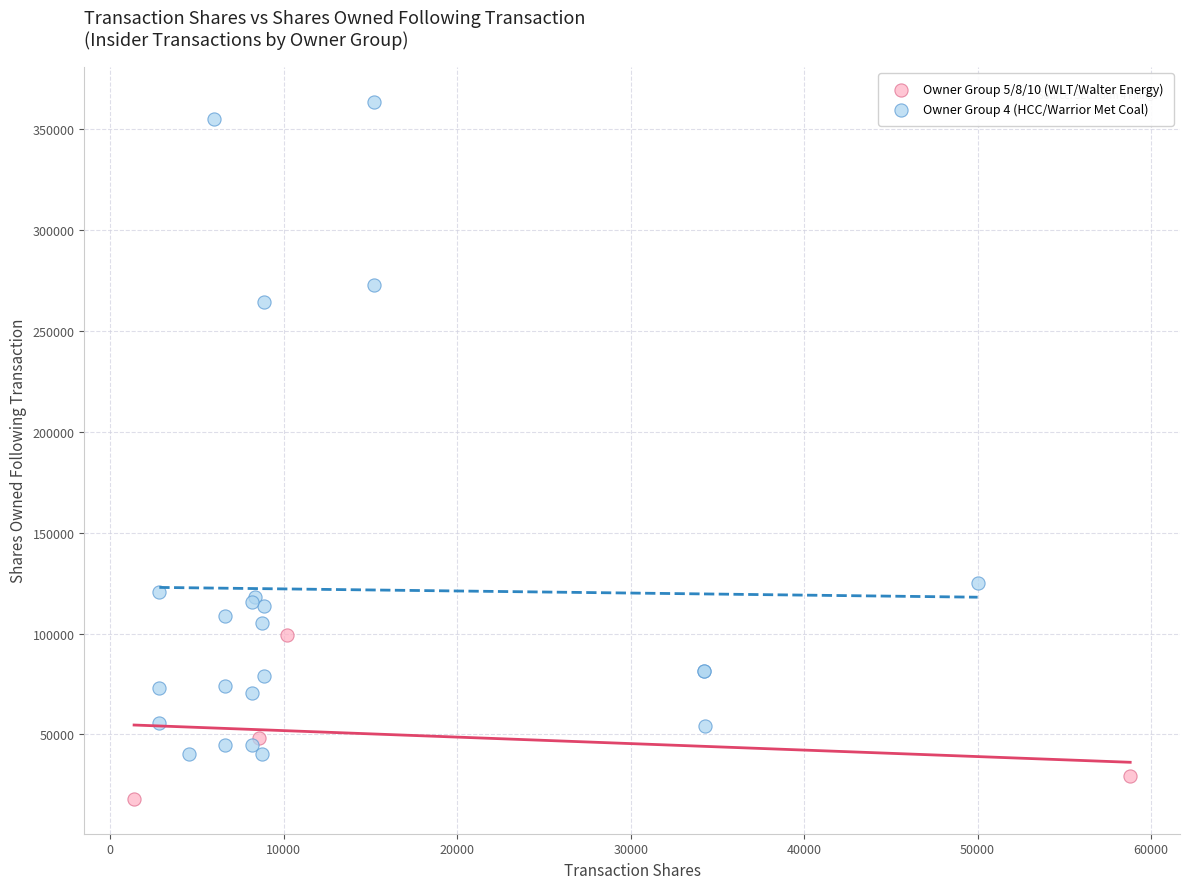

Which series has the widest spread of Y values?

Owner Group 4 (HCC/Warrior Met Coal)